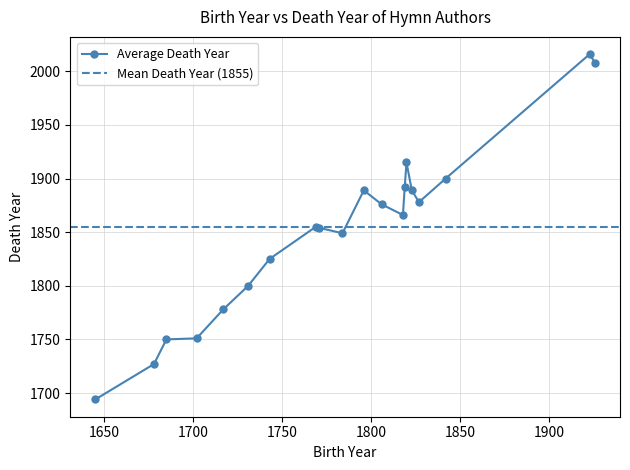

What is the value of the Average Death Year point at the 14th from the left?

1892